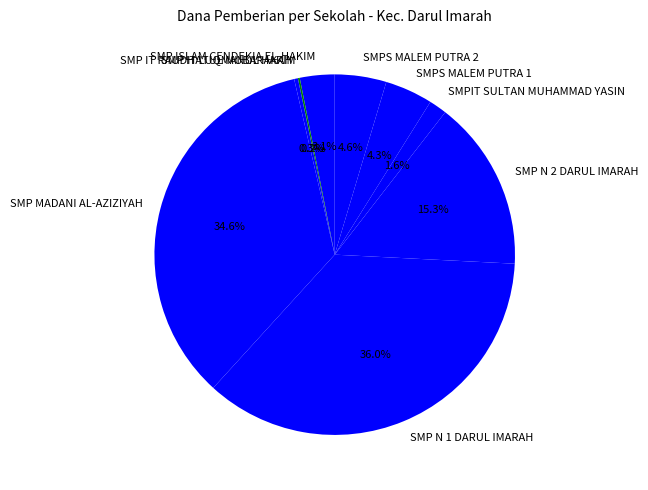

To the nearest percent, what portion does SMPIT SULTAN MUHAMMAD YASIN represent?

2%